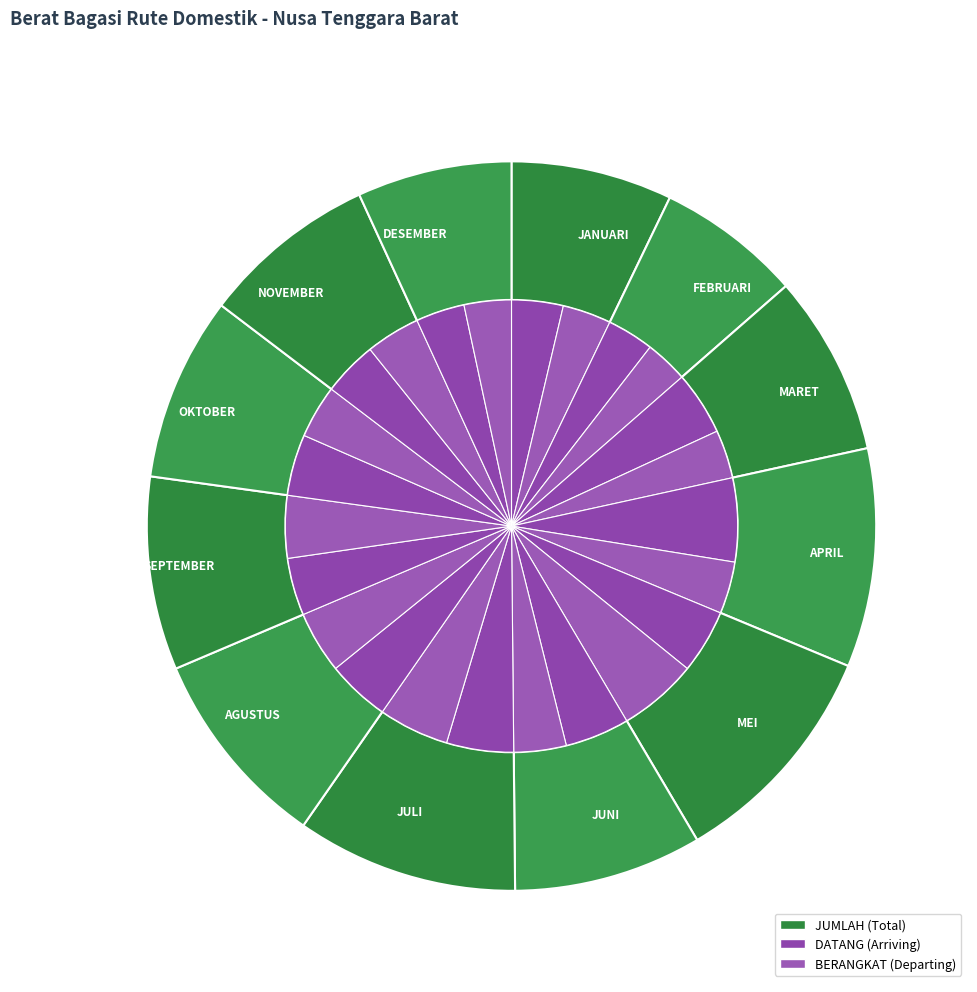

Rank the categories by value from lowest to highest.

FEBRUARI, DESEMBER, JANUARI, NOVEMBER, MARET, OKTOBER, JUNI, SEPTEMBER, AGUSTUS, APRIL, JULI, MEI